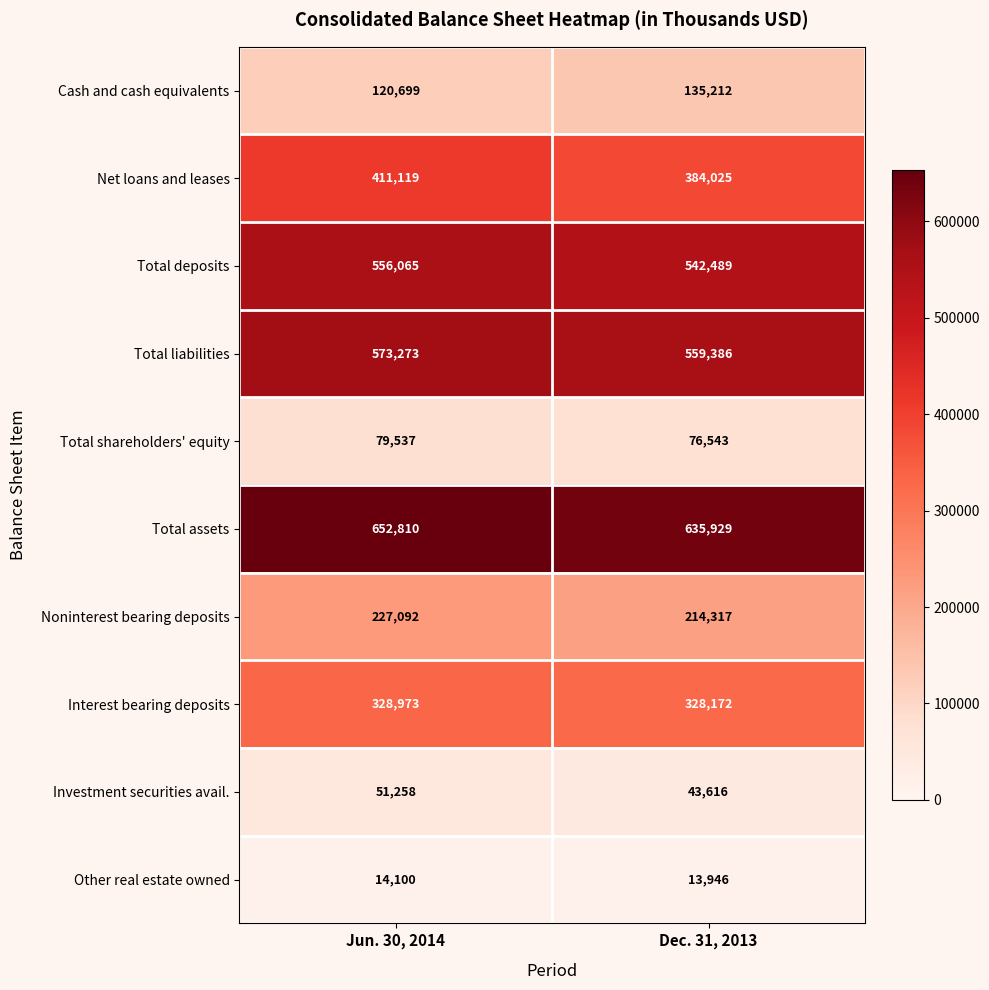

What is the minimum value shown in the chart?

13946